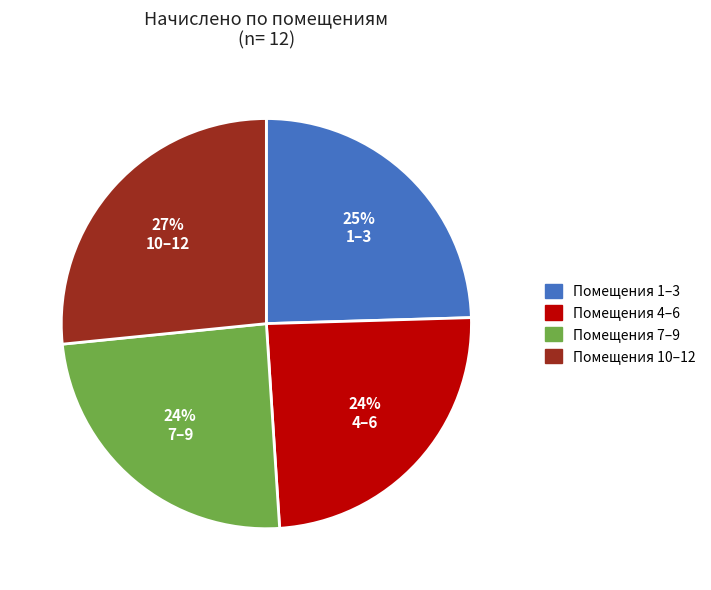

To the nearest percent, what is the average slice percentage?

25%